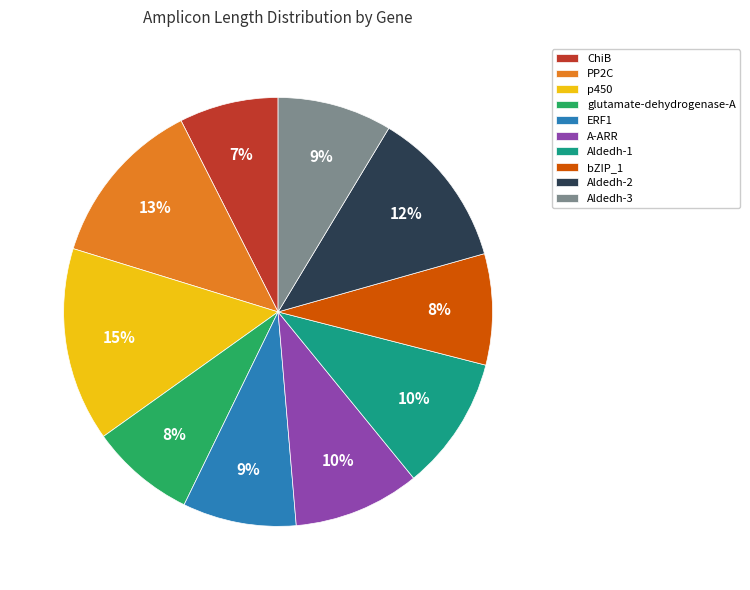

True or false: glutamate-dehydrogenase-A accounts for 20% of the total.

False